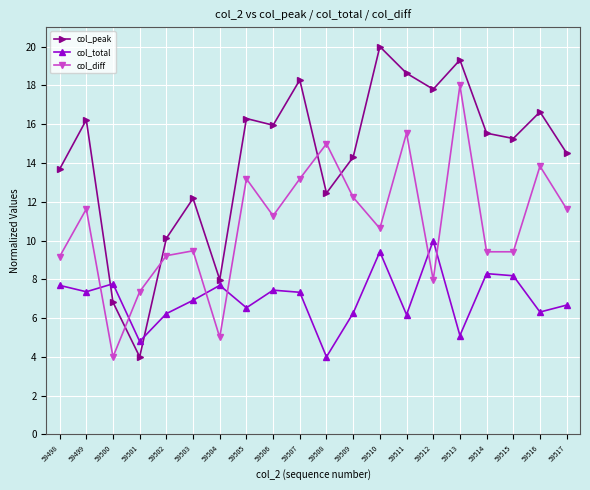

What is the minimum value shown in the chart?

4.0